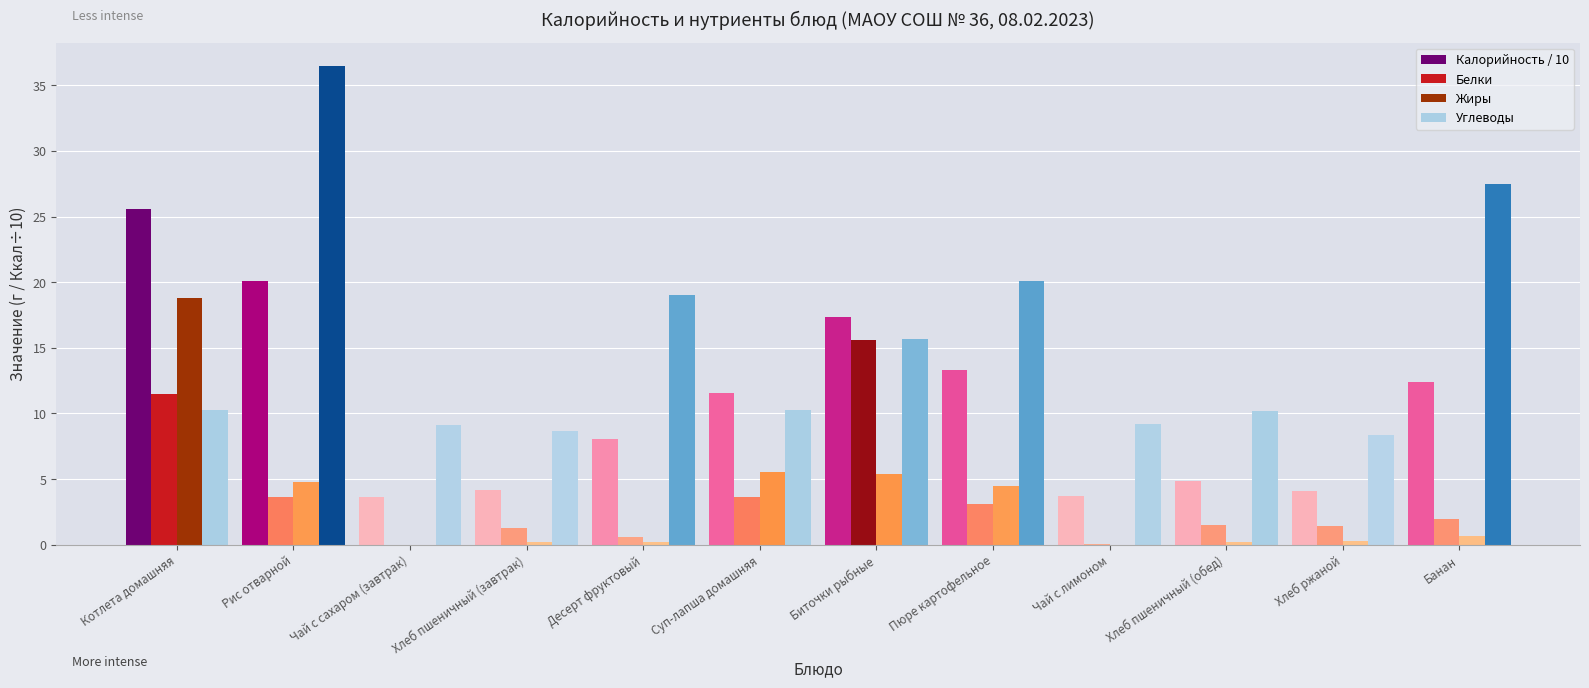

True or false: Белки has a value of 15.5 at Котлета домашняя.

False